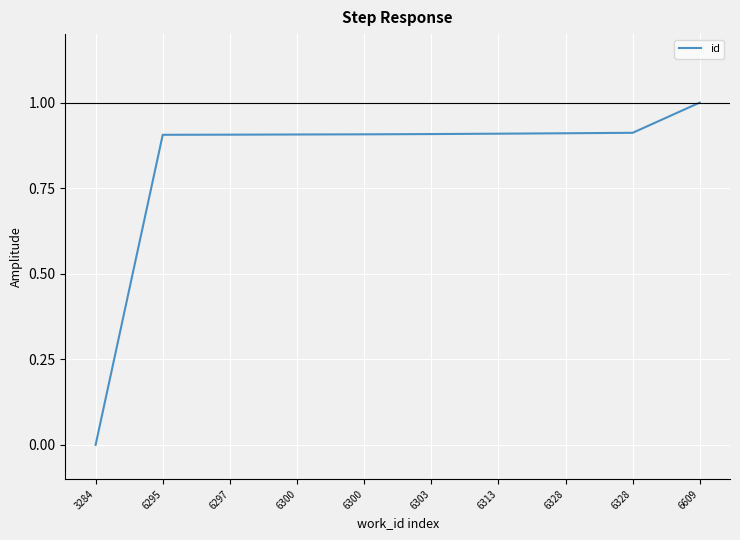

How many lines are shown in the chart?

1